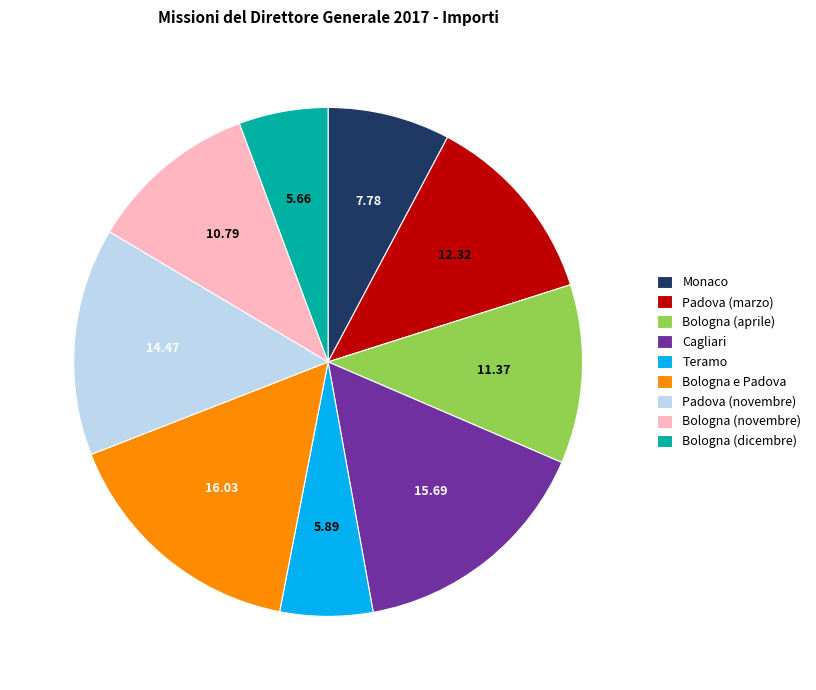

Count the number of slices in the pie.

9